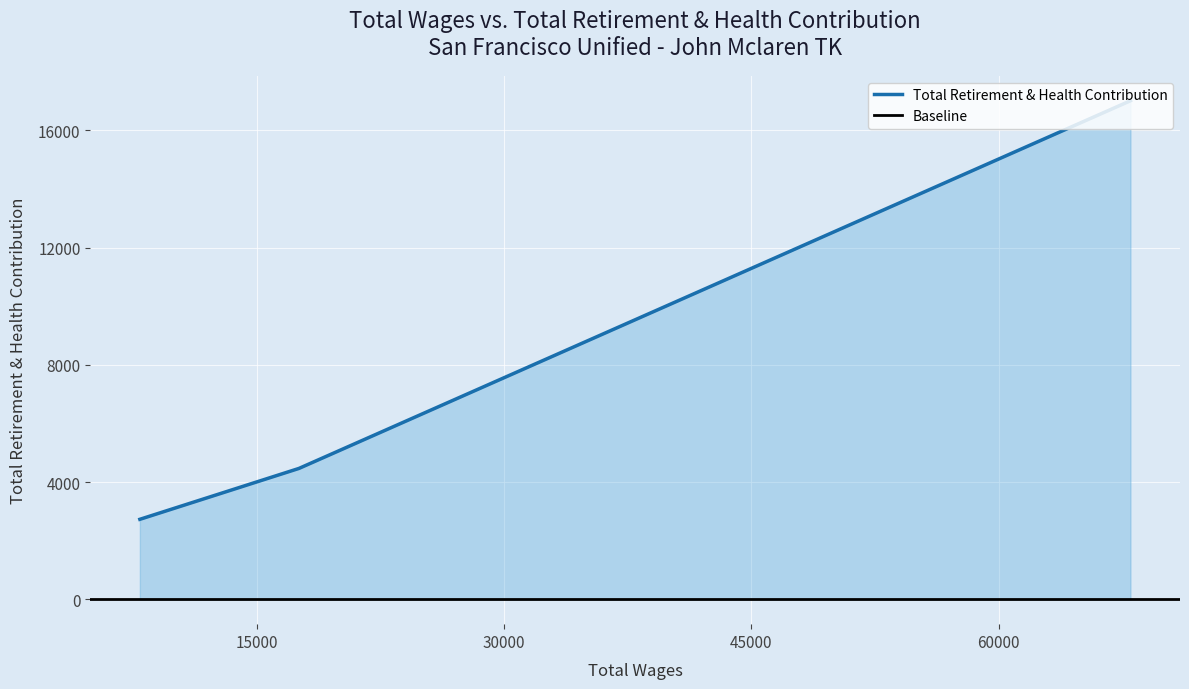

The value at 17562.0 is 4464. True or false?

True